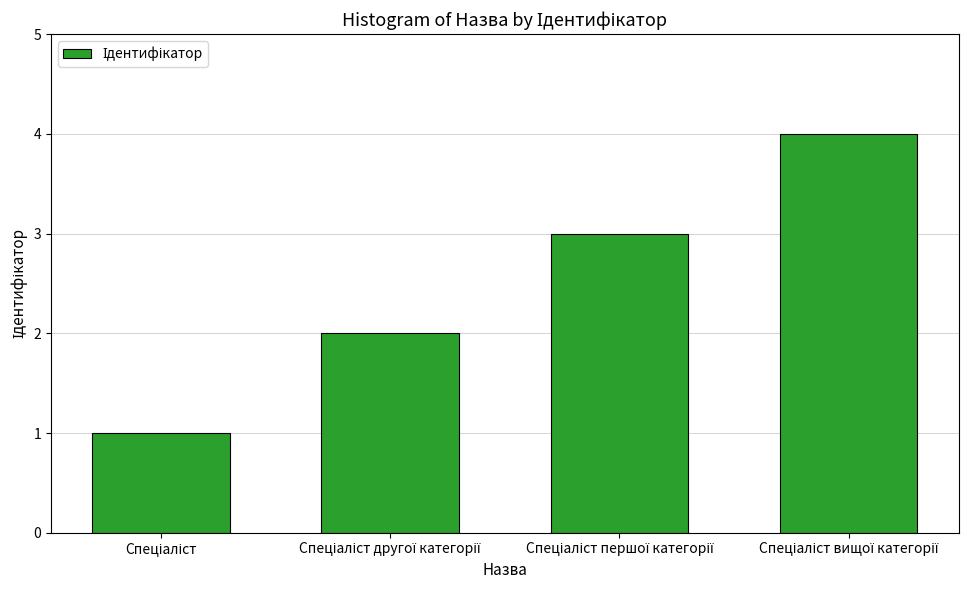

Reading right to left, what are all the values shown in this chart?

4	3	2	1